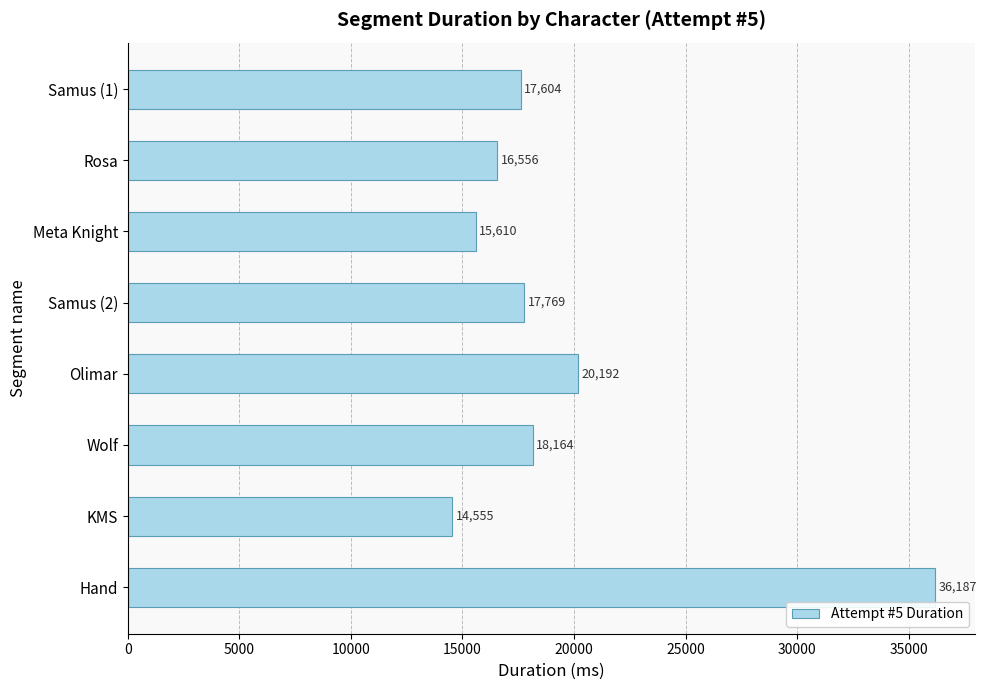

Reading bottom to top, extract all data points from this chart.

Hand=36187	KMS=14555	Wolf=18164	Olimar=20192	Samus (2)=17769	Meta Knight=15610	Rosa=16556	Samus (1)=17604